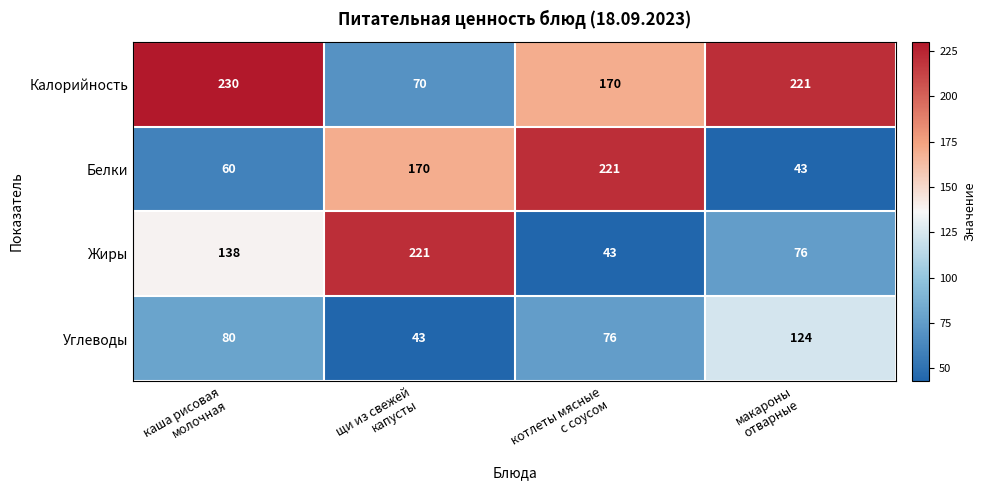

Reading right to left, what are all the values shown in this chart?

Калорийность: 221	170	70	230
Белки: 43	221	170	60
Жиры: 76	43	221	138
Углеводы: 124	76	43	80